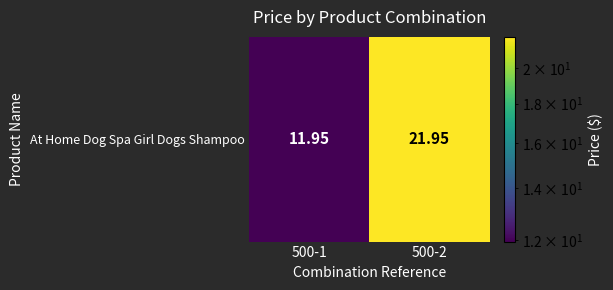

Rank the categories by value from highest to lowest.

500-2, 500-1